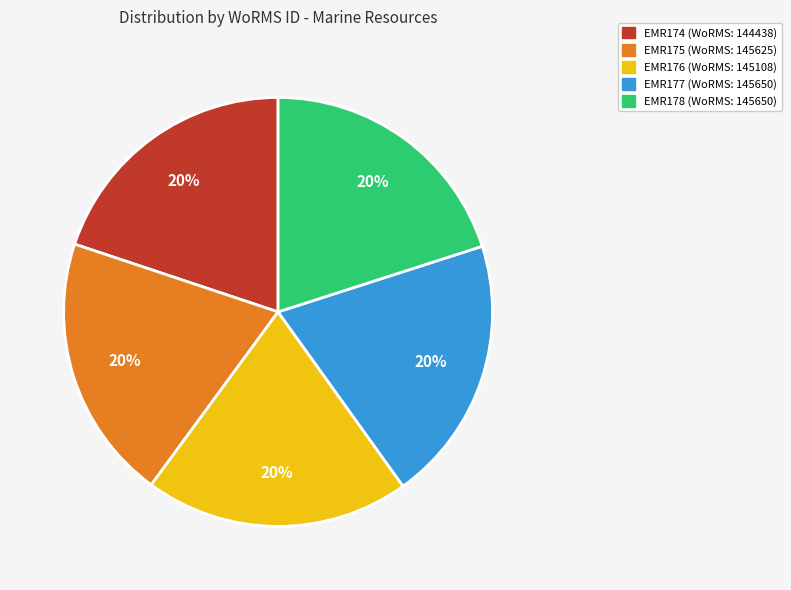

True or false: EMR174 accounts for 14% of the total.

False